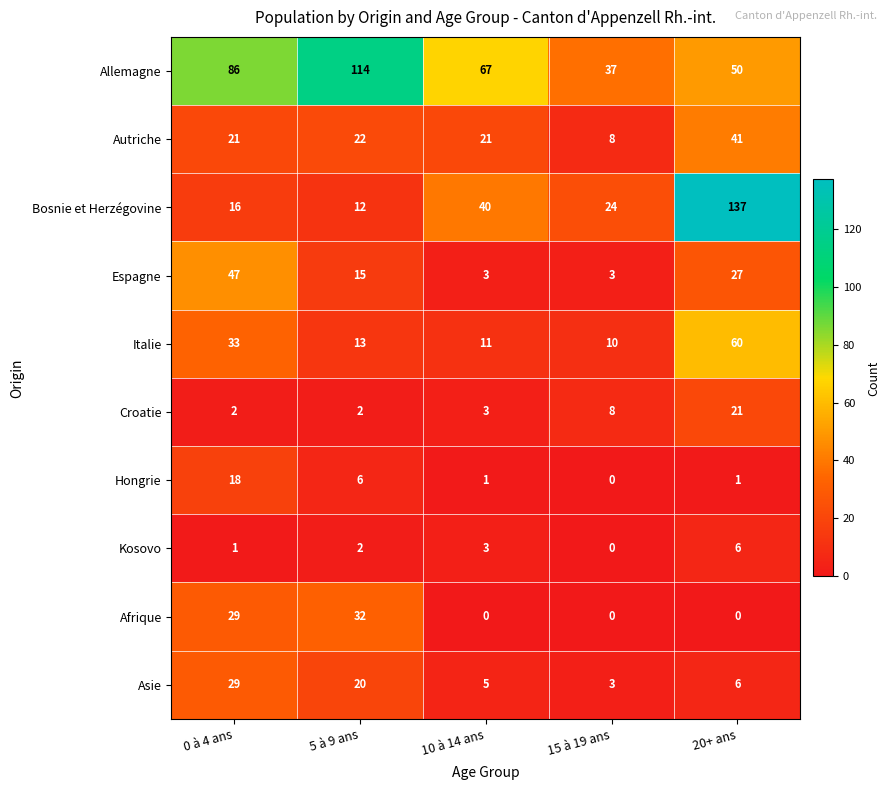

What is the greatest value displayed?

137